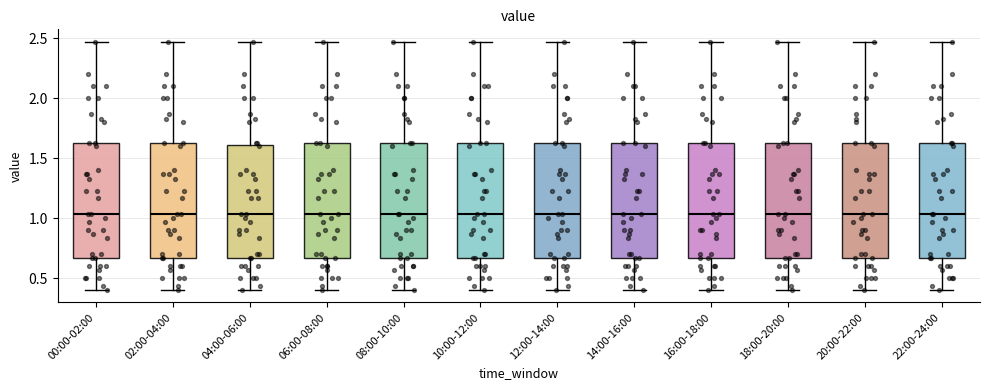

Where does the median line of the box for 02:00-04:00 sit on the y-axis? The values are not printed on the chart, so give them approximately, as read against the axis.

1.05